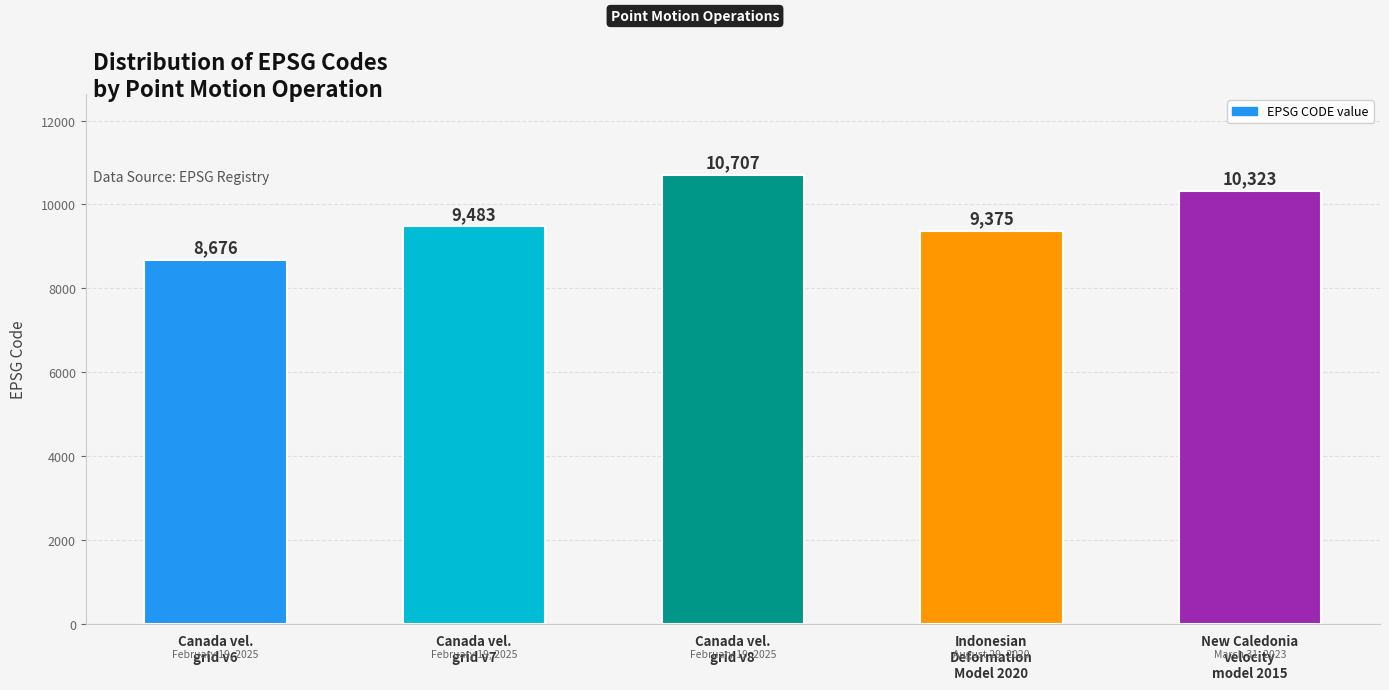

What is the value of the 4th bar from the left?

9375